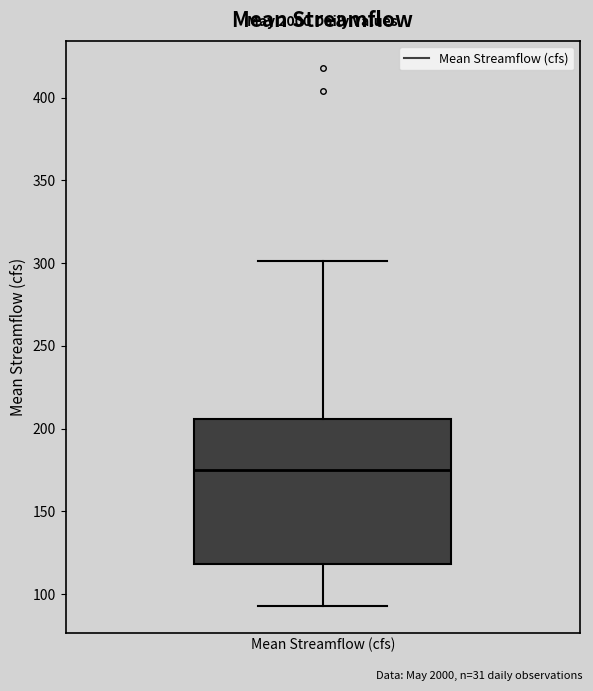

Where is the upper edge of the box for Mean Streamflow (cfs) on the y-axis? The values are not printed on the chart, so give them approximately, as read against the axis.

205